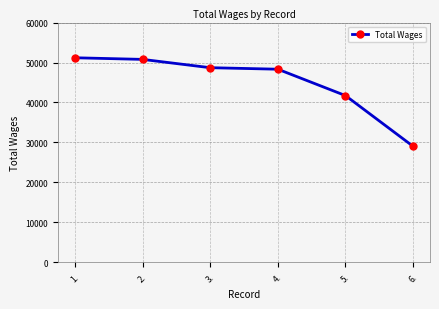

What is the greatest value displayed?

51188